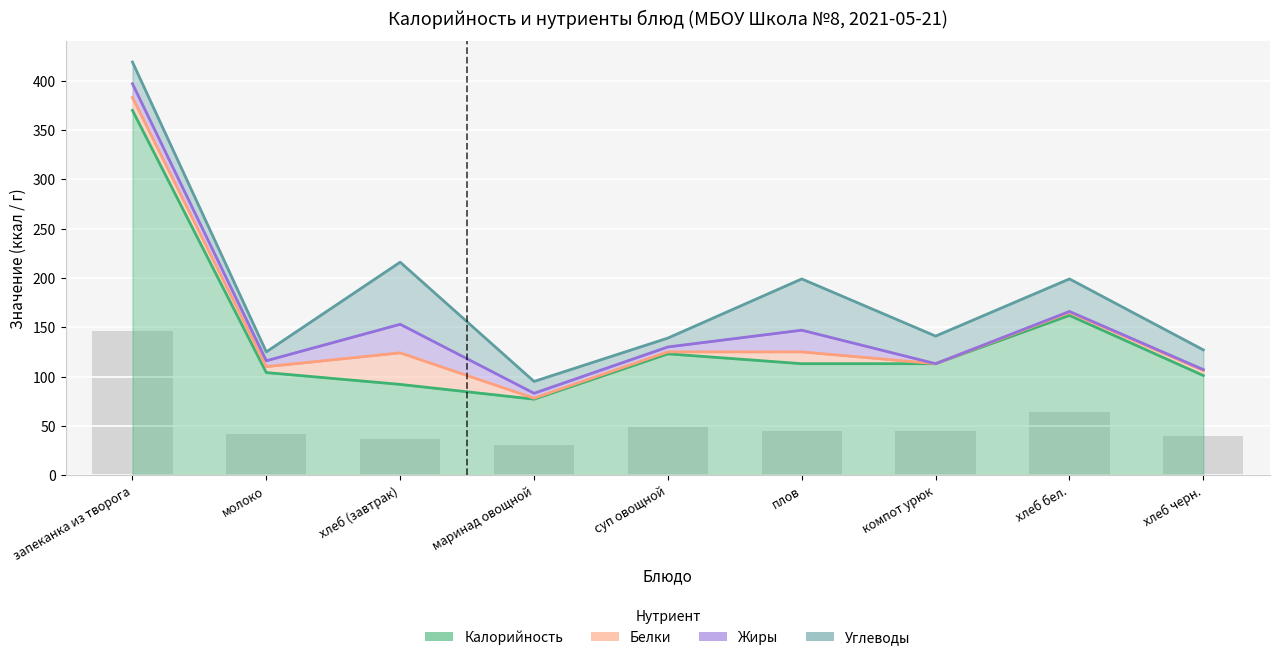

What is the label of the 1st bar from the left?

запеканка из творога